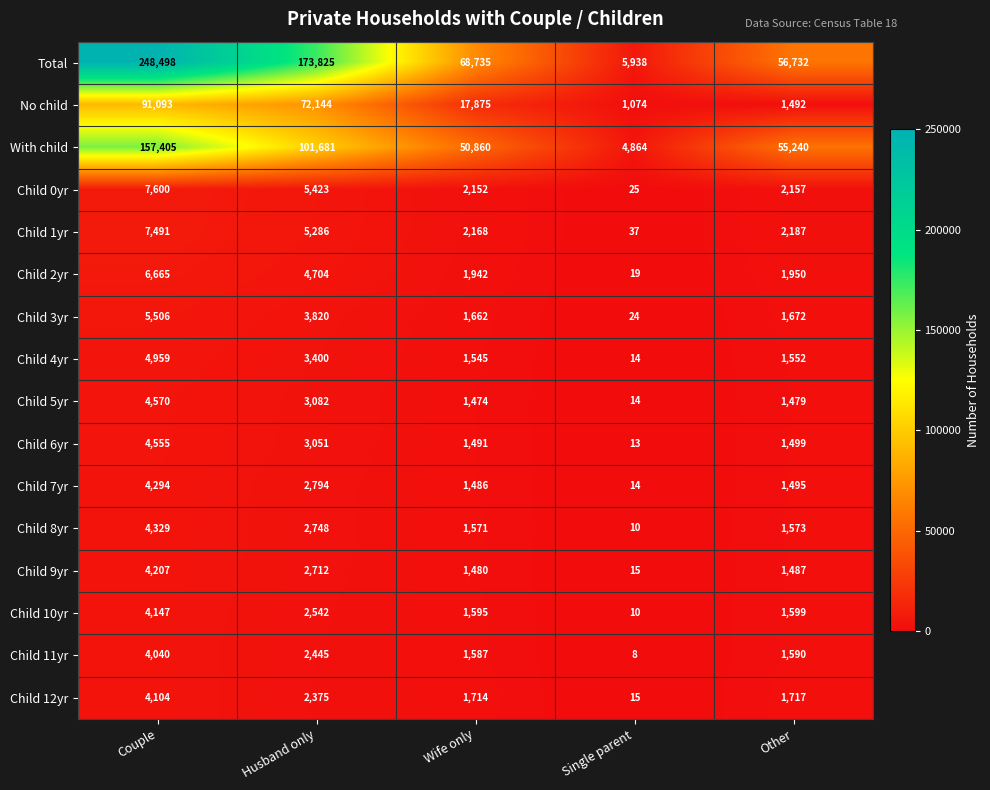

What is the greatest value displayed?

248498